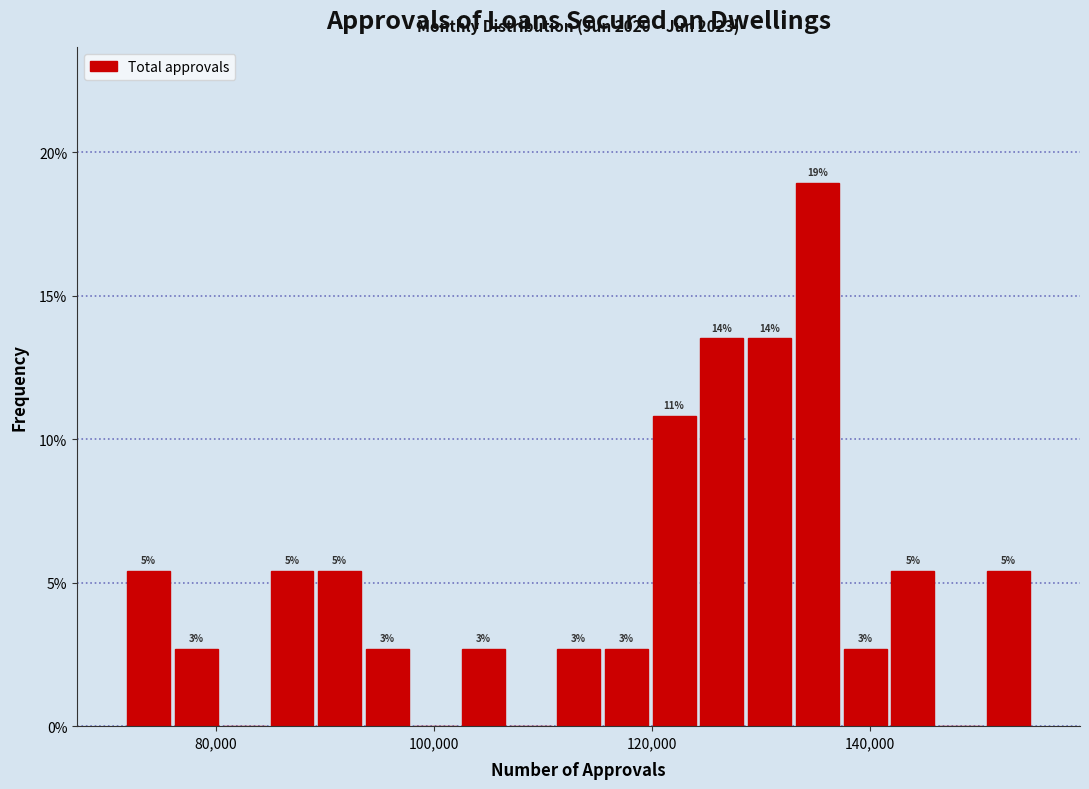

Around what value on the x-axis is the tallest bar? Give the approximate position of its centre, as read against the axis.

136000